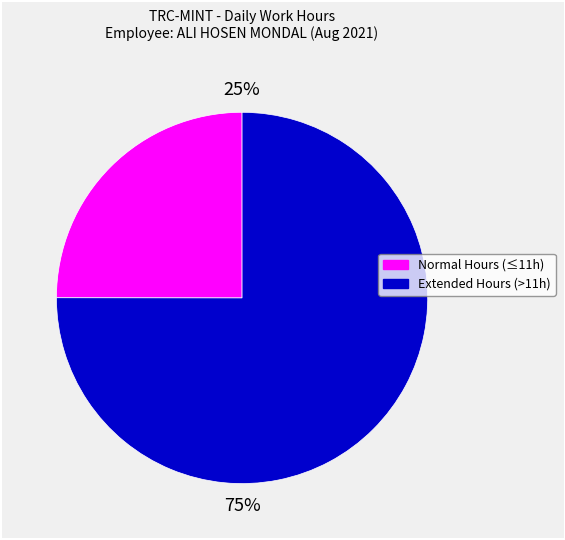

Does any single category account for the majority?

Yes